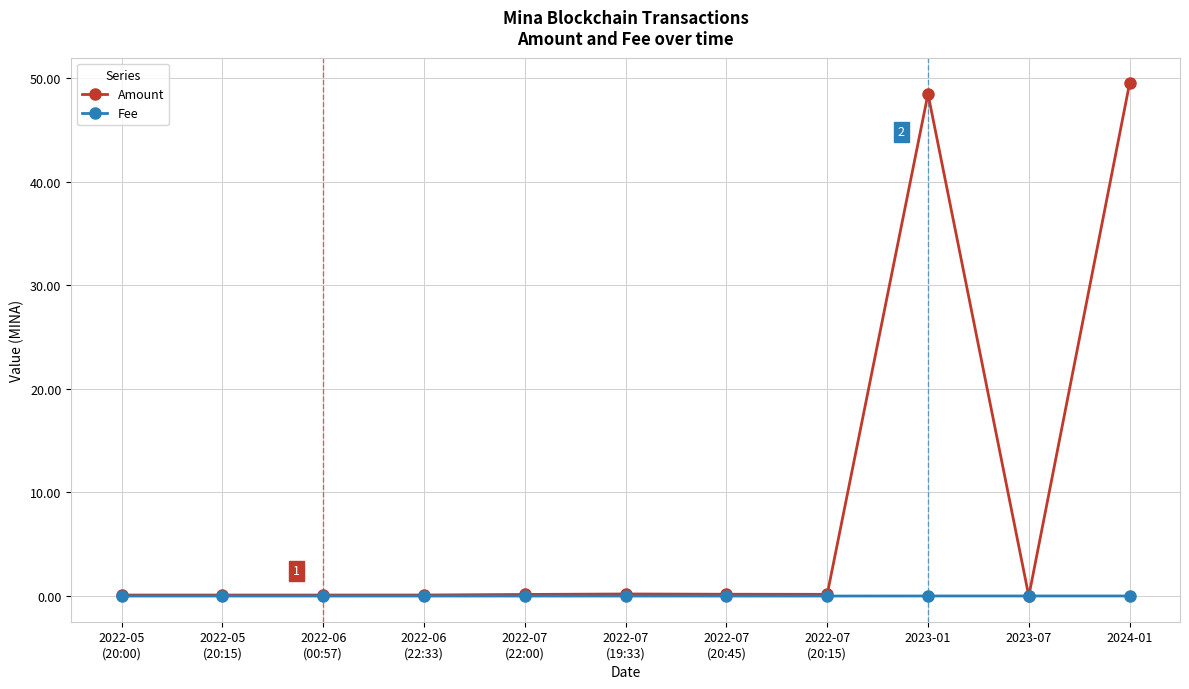

After their last crossing, which series has the higher values: Amount or Fee?

Amount